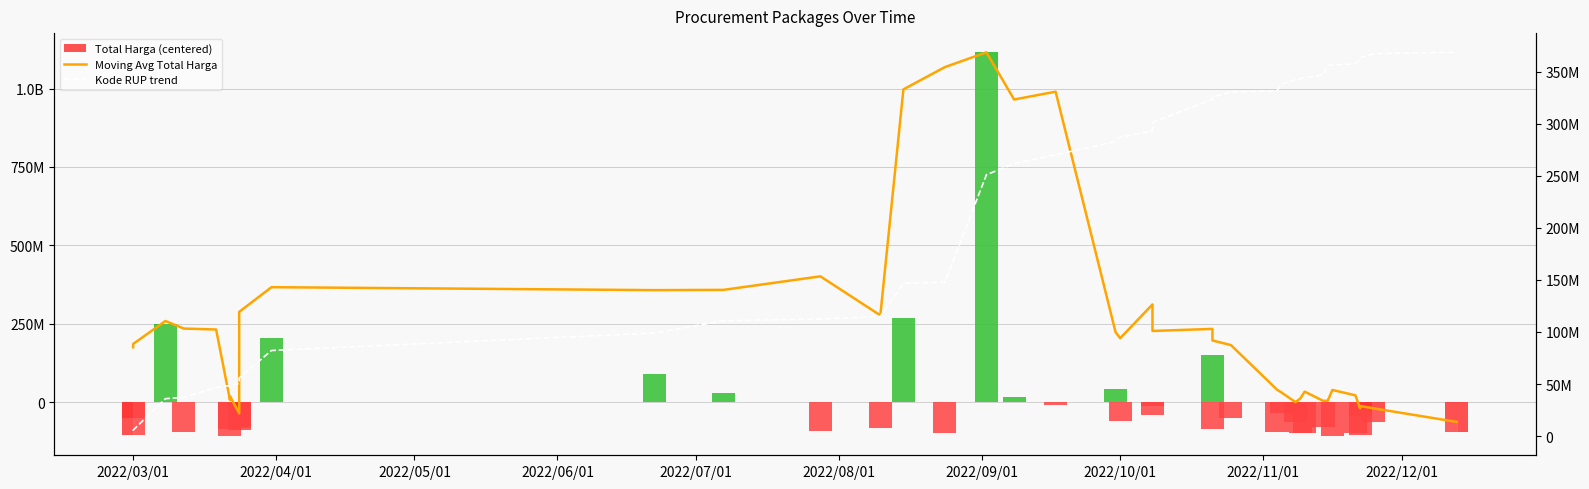

At how many categories does at least one series exceed -63051729?

40